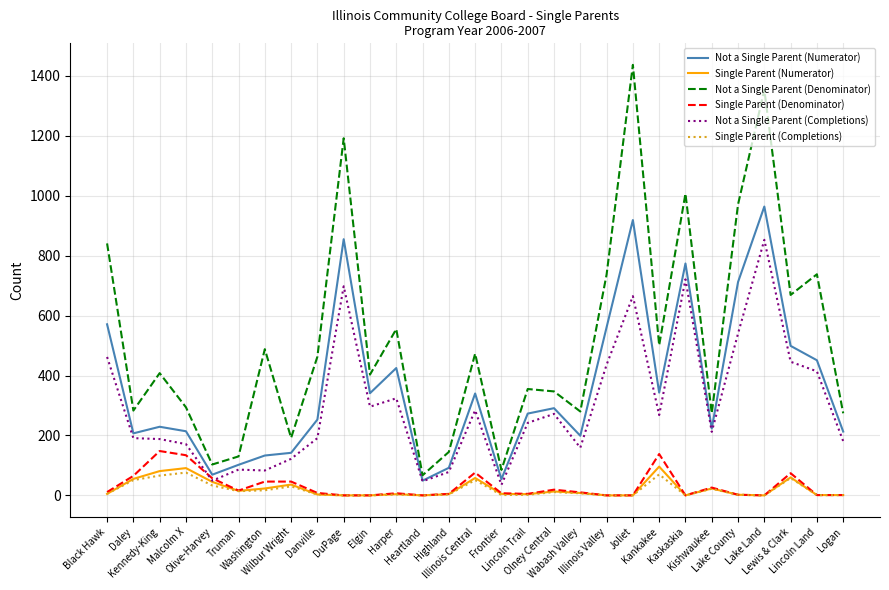

The Not a Single Parent (Numerator) series shows 229 at Kennedy-King. True or false?

True